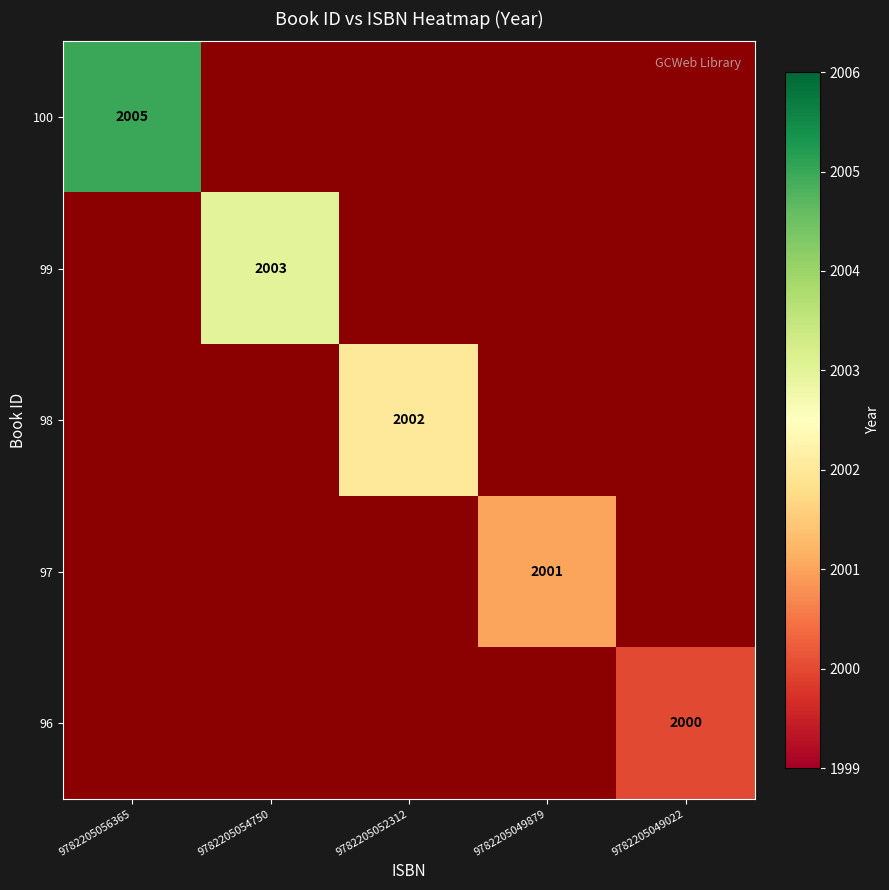

Rank the series by their maximum value, from lowest to highest.

100, 99, 98, 97, 96